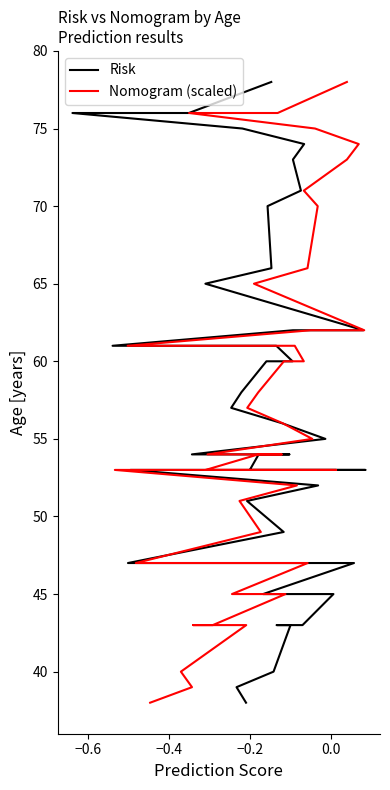

Is it true that Nomogram (scaled) equals 103 at 33?

False